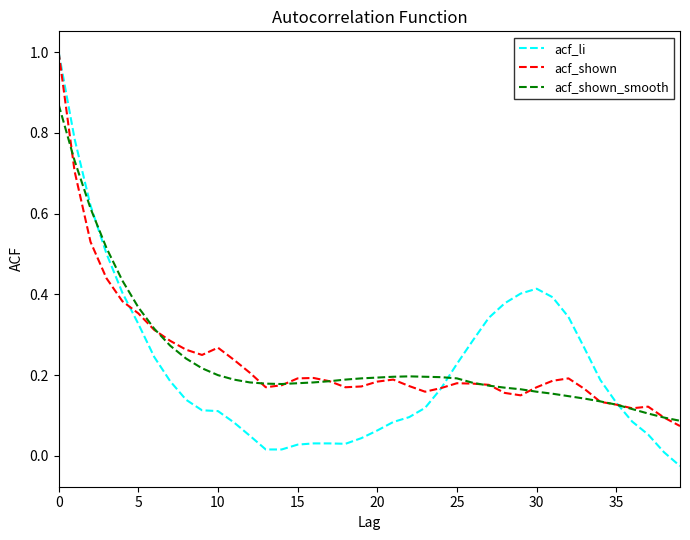

Which series has the largest range (max minus min)?

acf_li